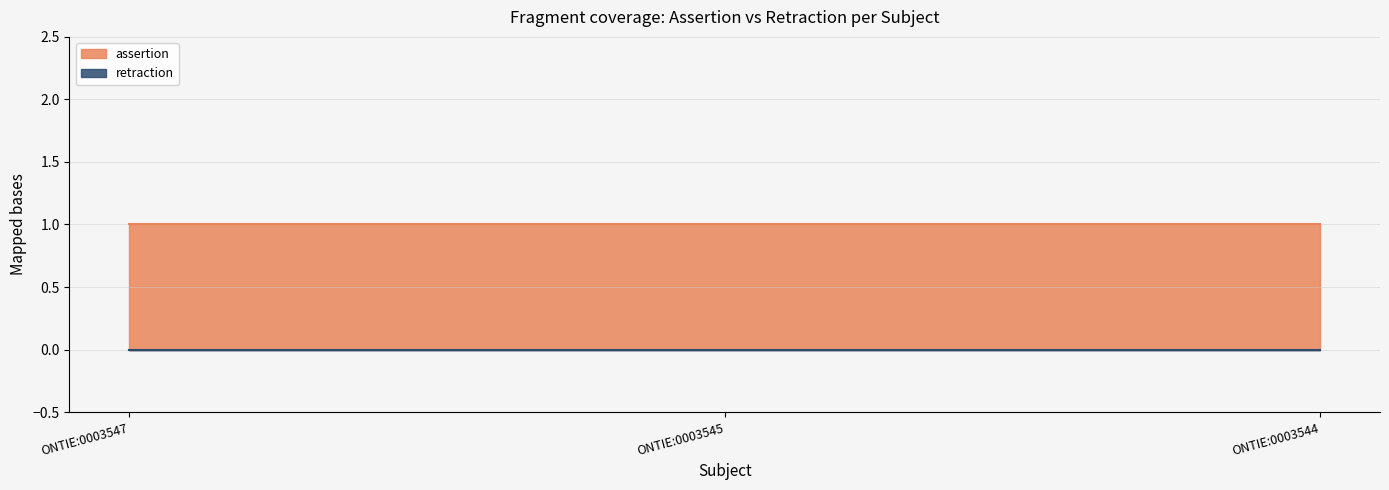

Where is retraction nearest to the value 0?

ONTIE:0003547